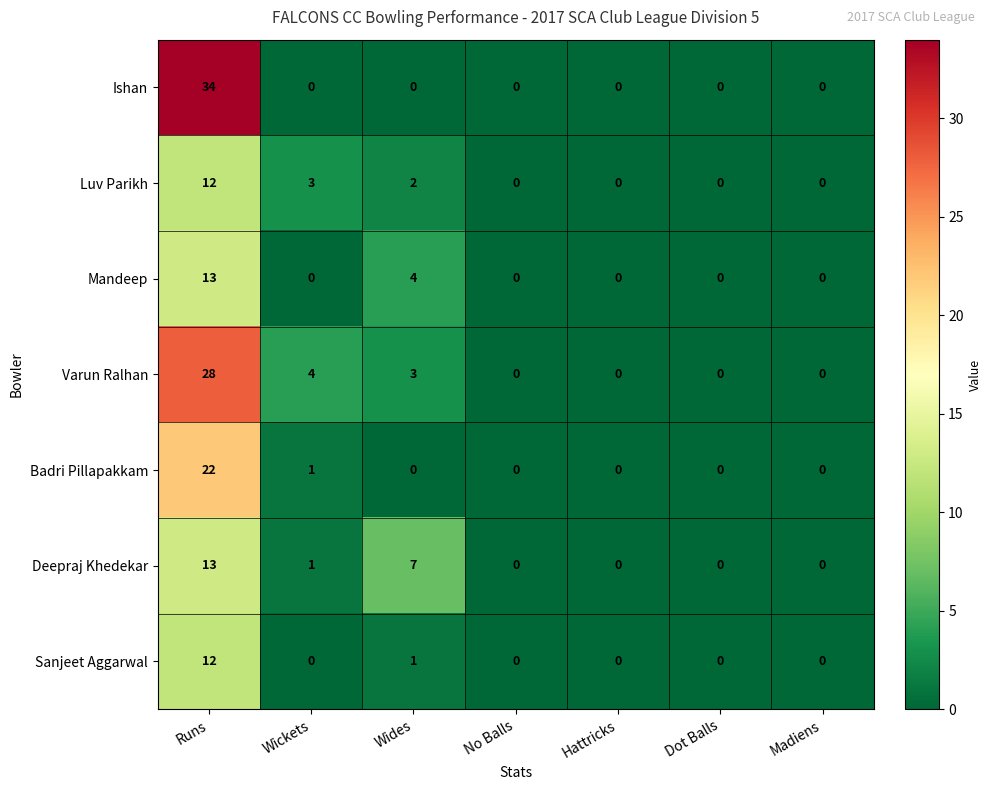

True or false: Badri Pillapakkam has a value of 7 at Wides.

False